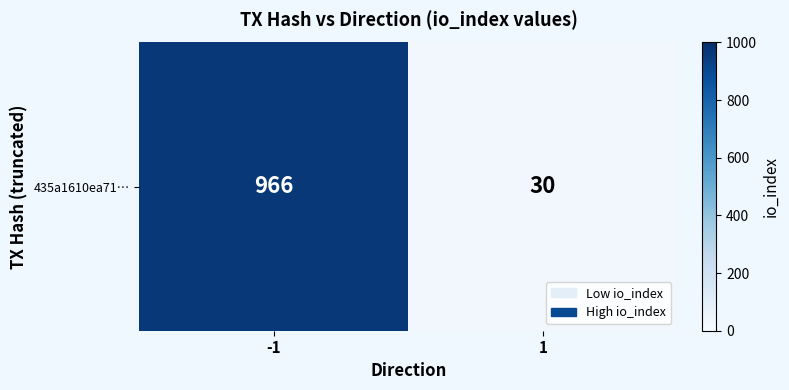

How many values are below 966?

1